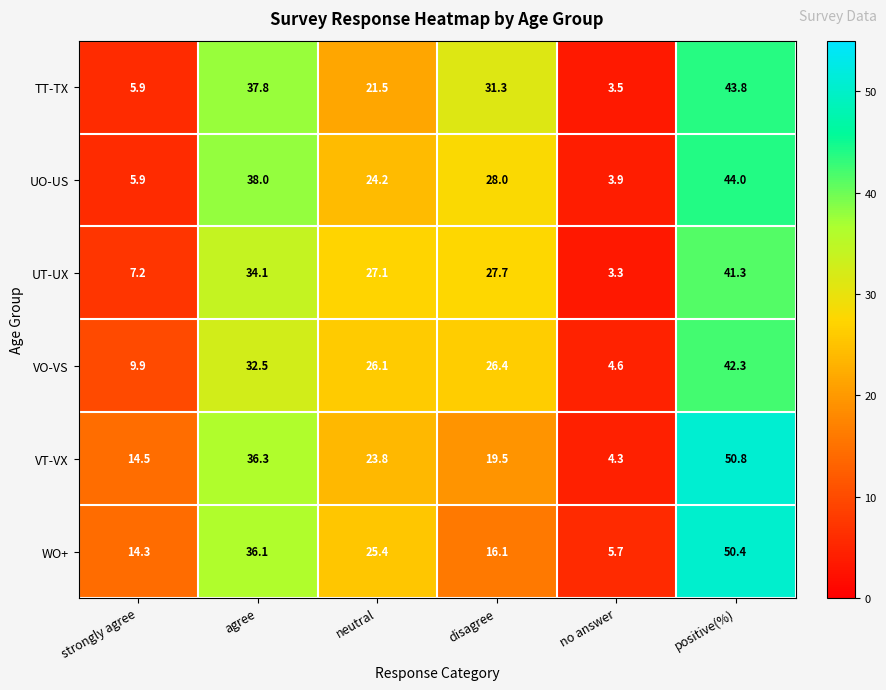

At how many categories does at least one series exceed 50?

1